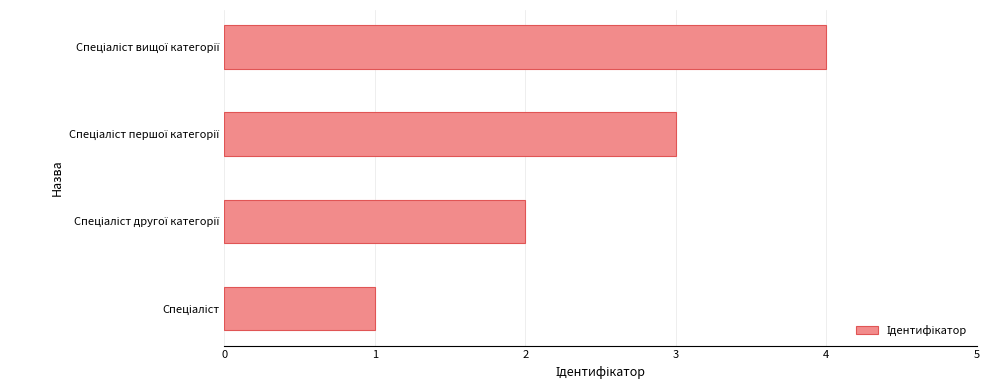

What is the difference between the maximum and minimum values?

3